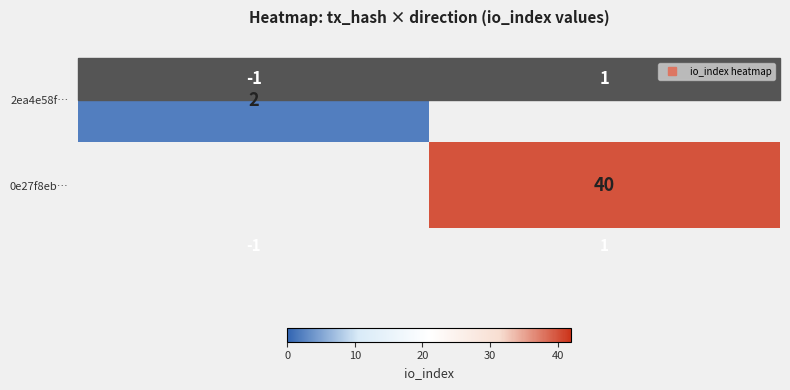

At how many categories does at least one series exceed 23?

1